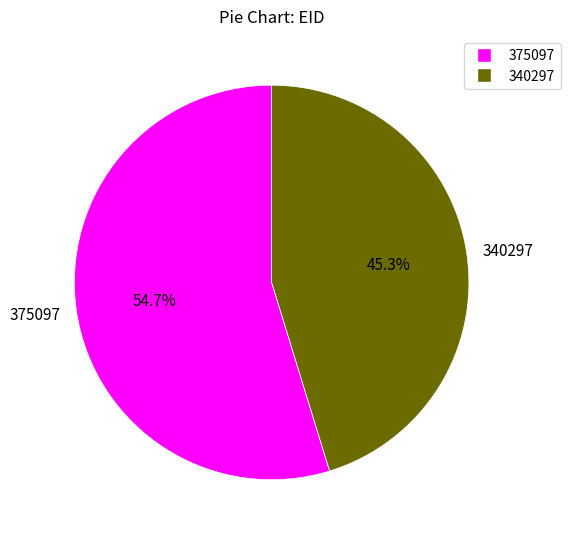

To the nearest percent, what is the average slice percentage?

50%